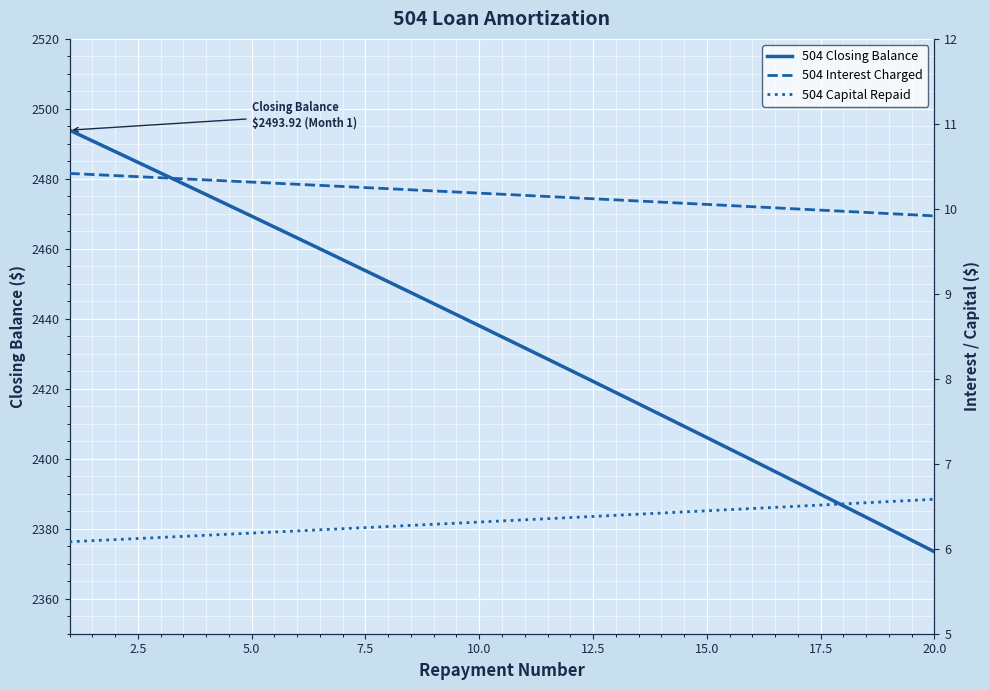

True or false: 504 Closing Balance has more than 0 interior local peaks.

False